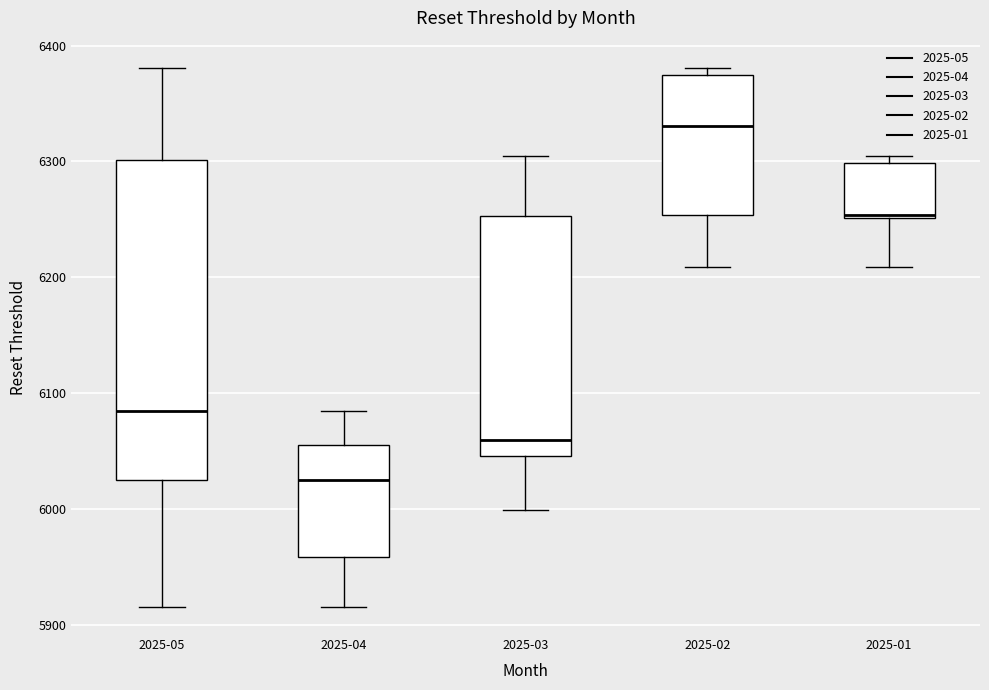

Where is the lower edge of the box for 2025-04 on the y-axis? The values are not printed on the chart, so give them approximately, as read against the axis.

5960